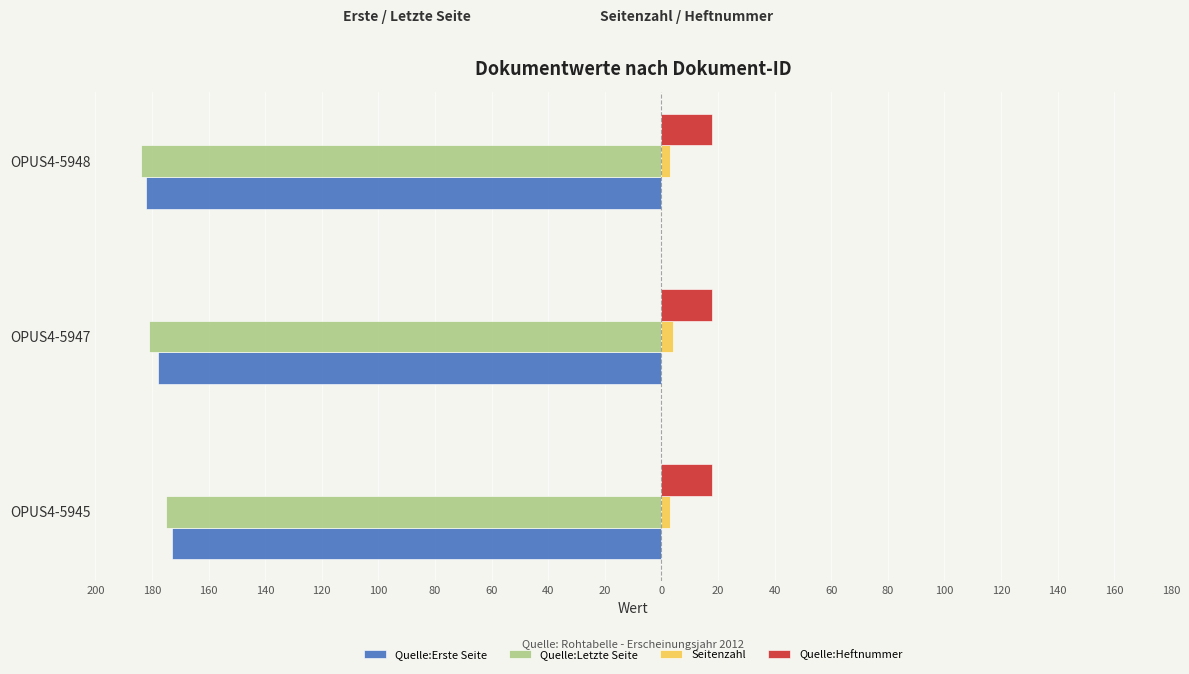

What are all the series names shown in the legend?

Quelle:Erste Seite, Quelle:Letzte Seite, Seitenzahl, Quelle:Heftnummer